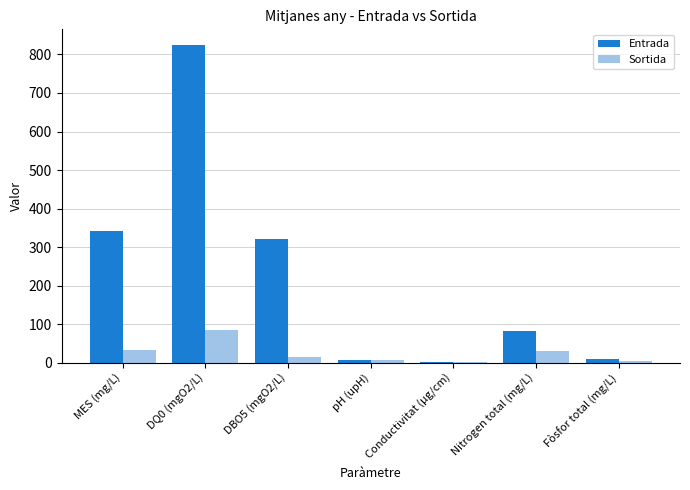

At which label does Sortida reach its peak?

DQ0 (mgO2/L)